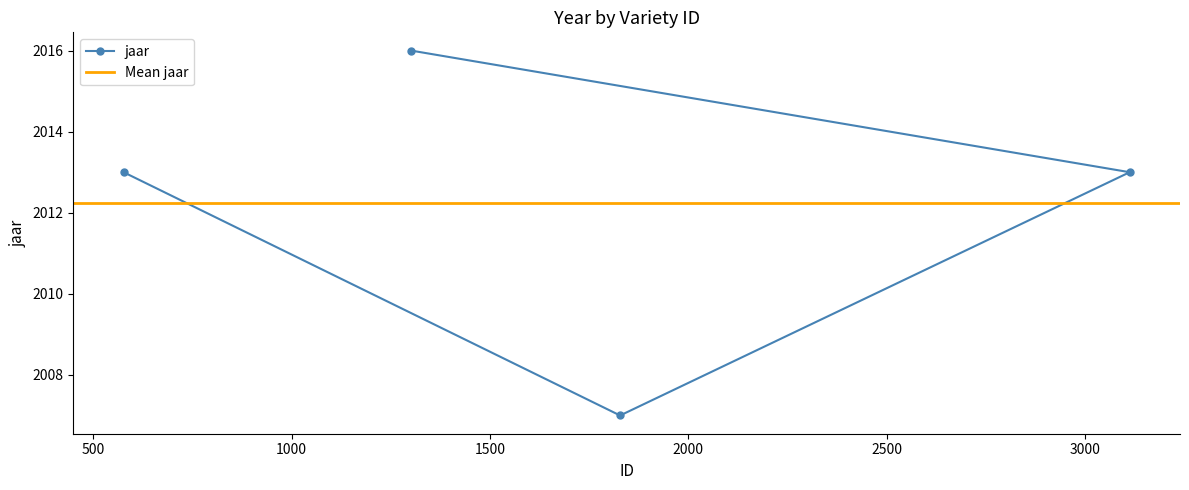

Rank the categories by value from highest to lowest.

1301, 3113, 576, 1828